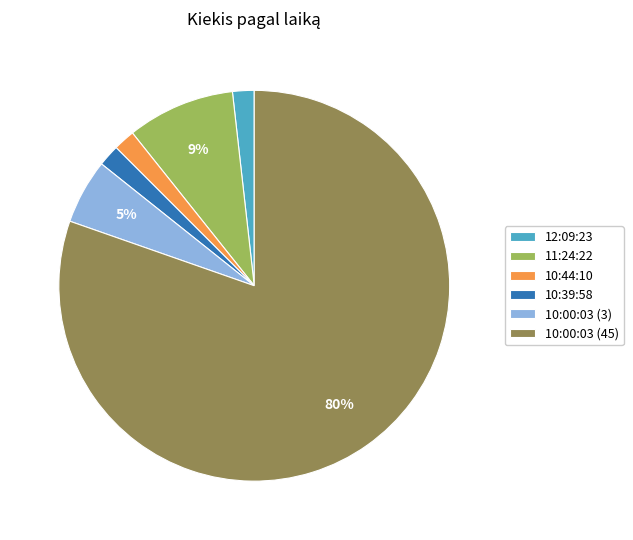

To the nearest percent, what is the combined percentage of 10:00:03 (45) and 10:44:10?

82%